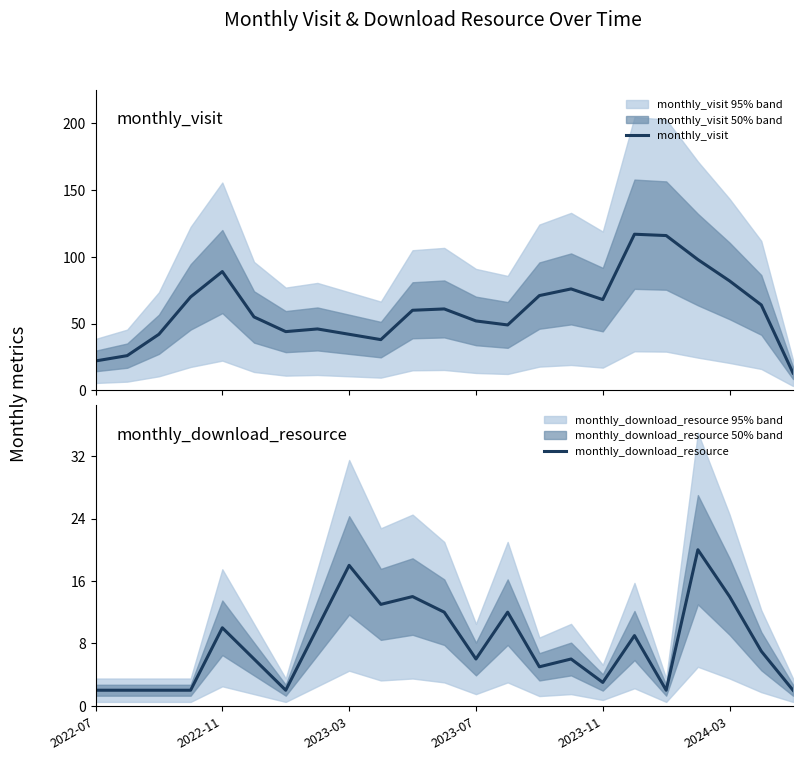

What is the minimum value for monthly_visit?

13